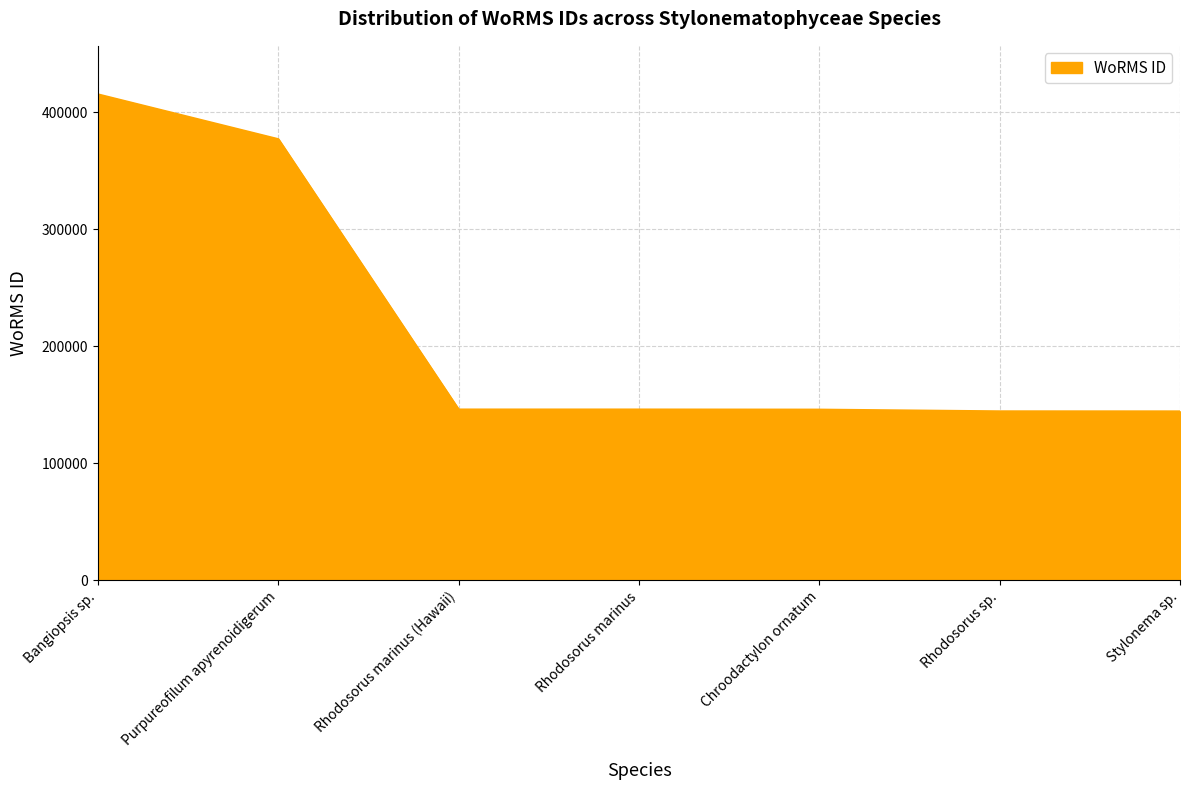

Is it true that the value at Purpureofilum apyrenoidigerum is 539663?

False